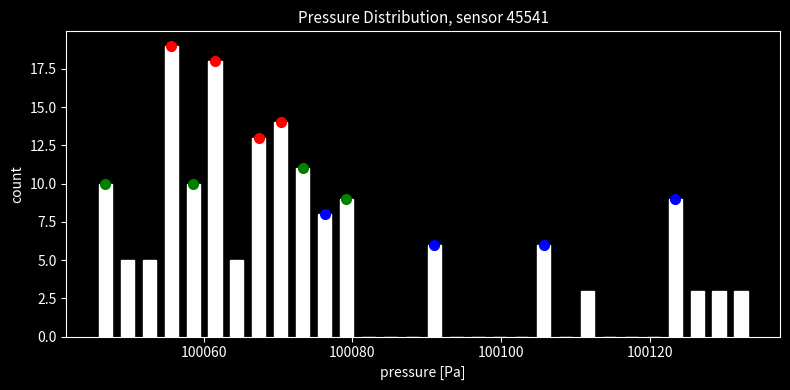

Read against the x-axis, roughly where is the centre of the tallest bar?

100056